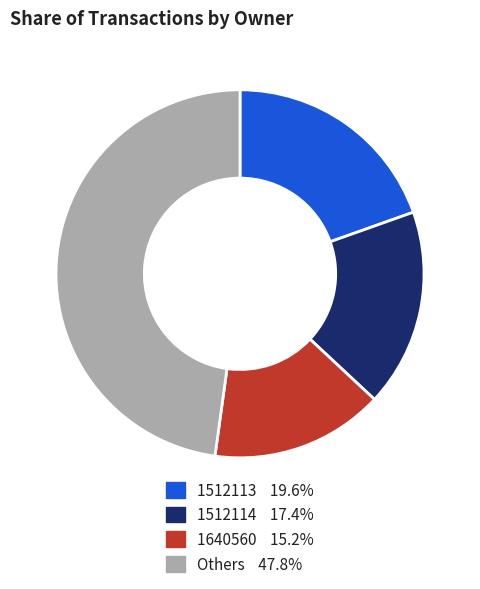

Does any single category account for the majority?

No